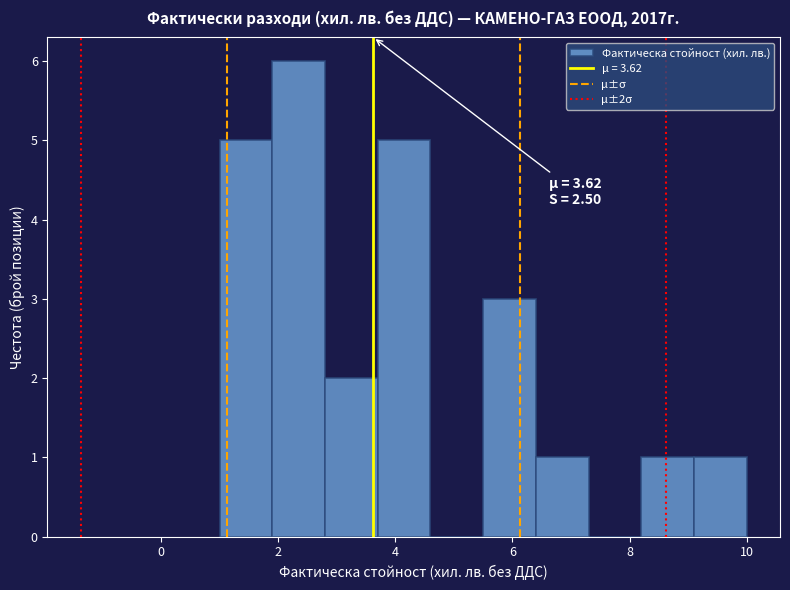

Over which range of the x-axis is the bar tallest?

1.9 to 2.8